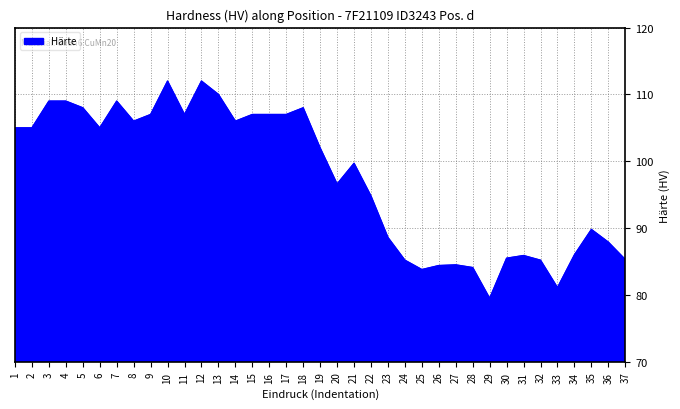

Approximately how many times larger is the value at 28 compared to 9?

0.8